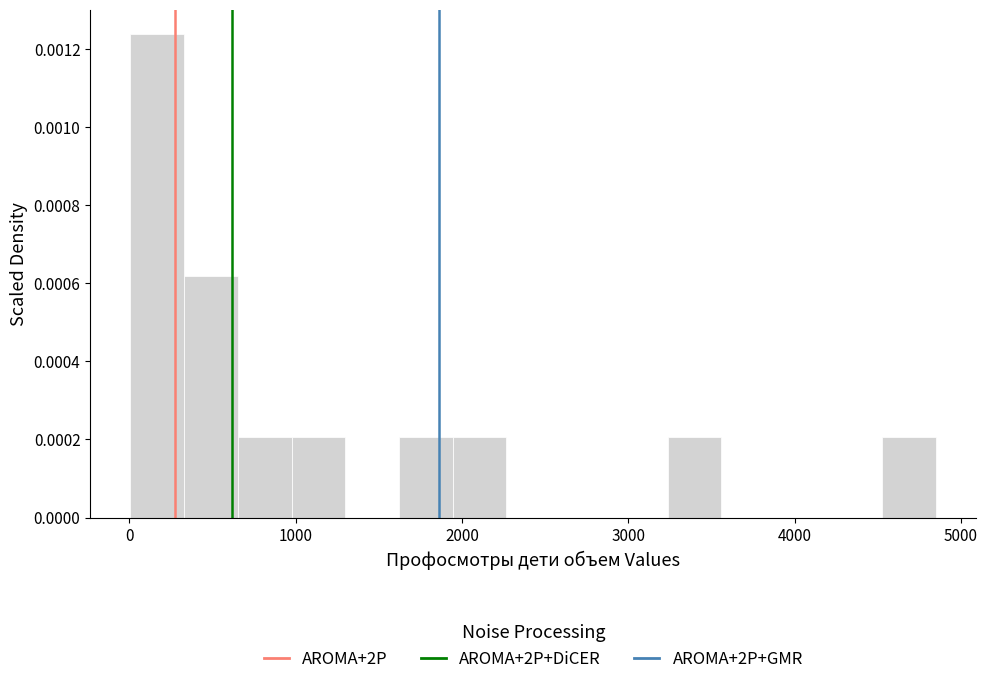

Read against the x-axis, roughly where is the centre of the tallest bar?

200